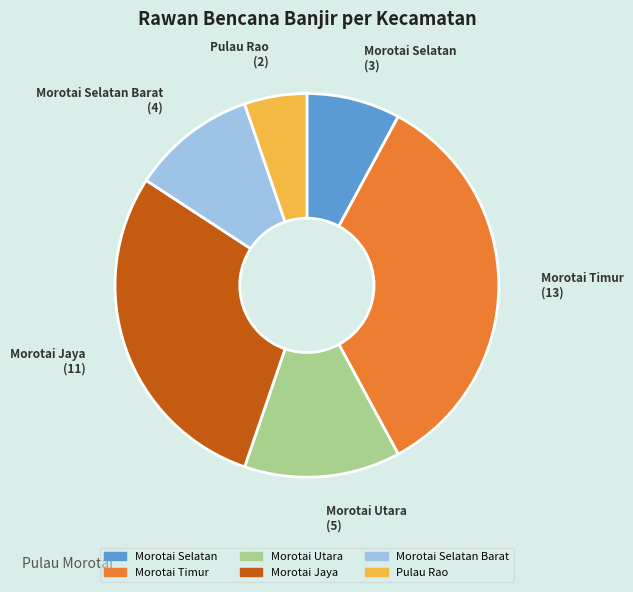

Does any single category account for the majority?

No